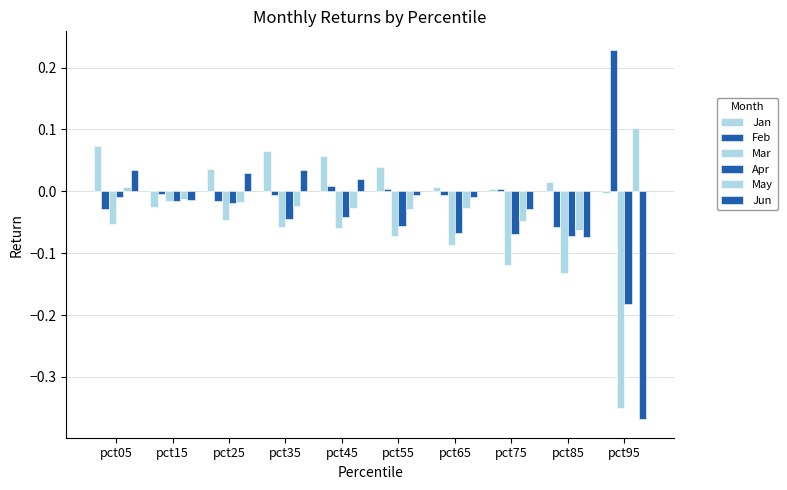

At how many categories does at least one series exceed 0?

9